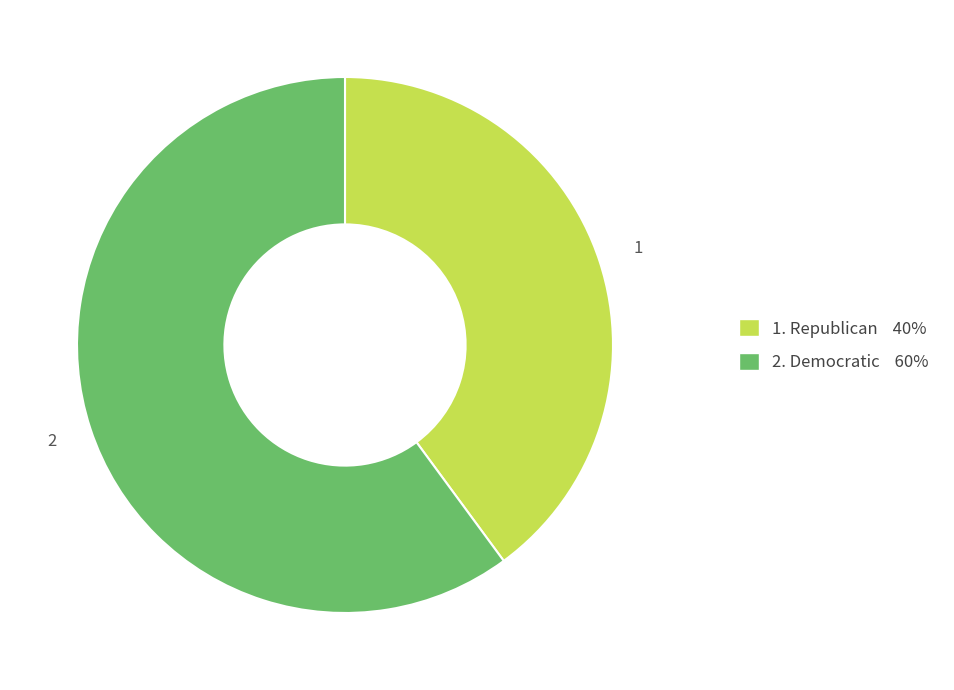

Is there a majority slice in this chart?

Yes